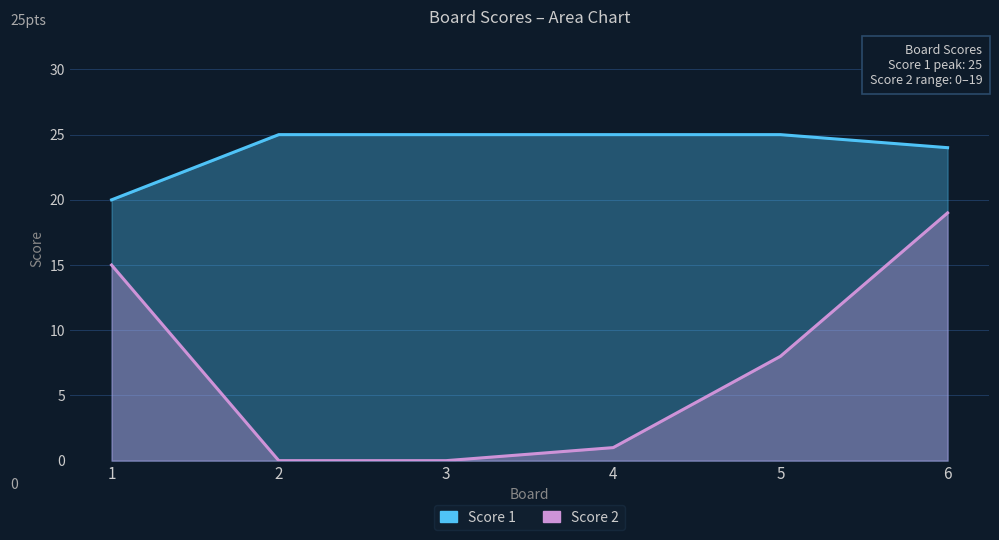

At which category is the sum across all series the highest?

6